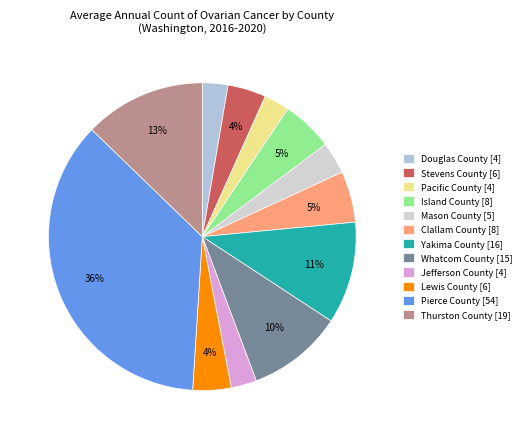

Rank the categories by value from lowest to highest.

Douglas County, Pacific County, Jefferson County, Mason County, Stevens County, Lewis County, Island County, Clallam County, Whatcom County, Yakima County, Thurston County, Pierce County